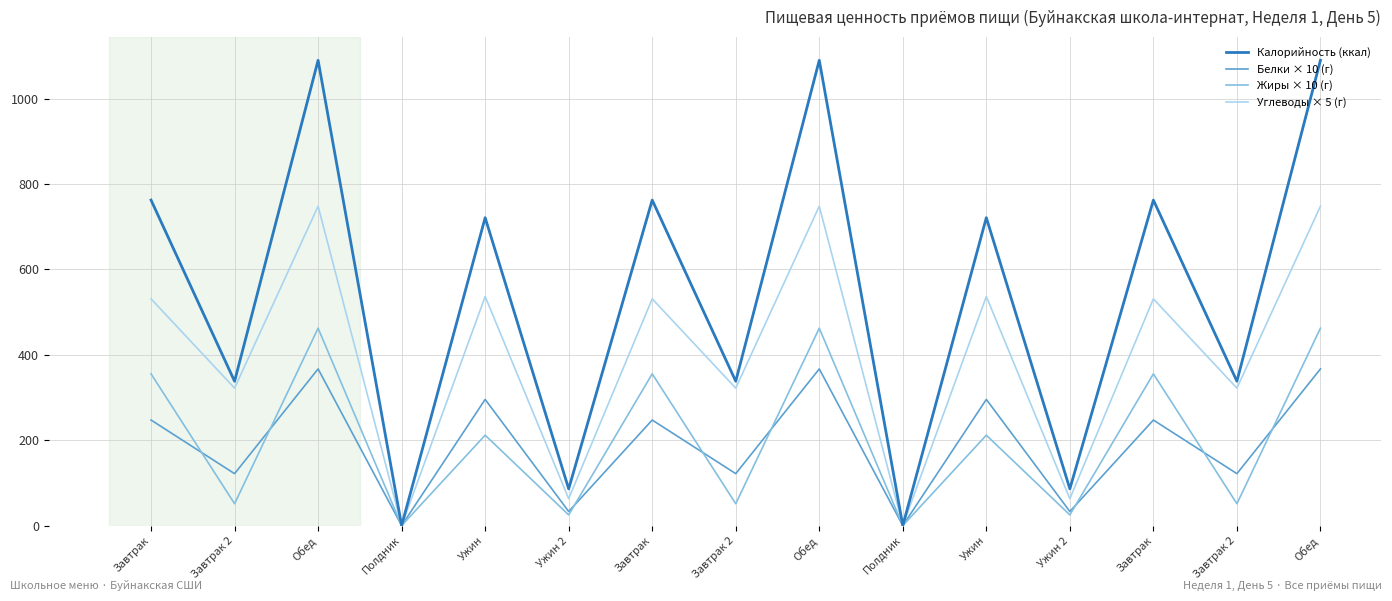

At Полдник, list the series in order from smallest to largest.

Калорийность (ккал), Белки × 10 (г), Жиры × 10 (г), Углеводы × 5 (г)